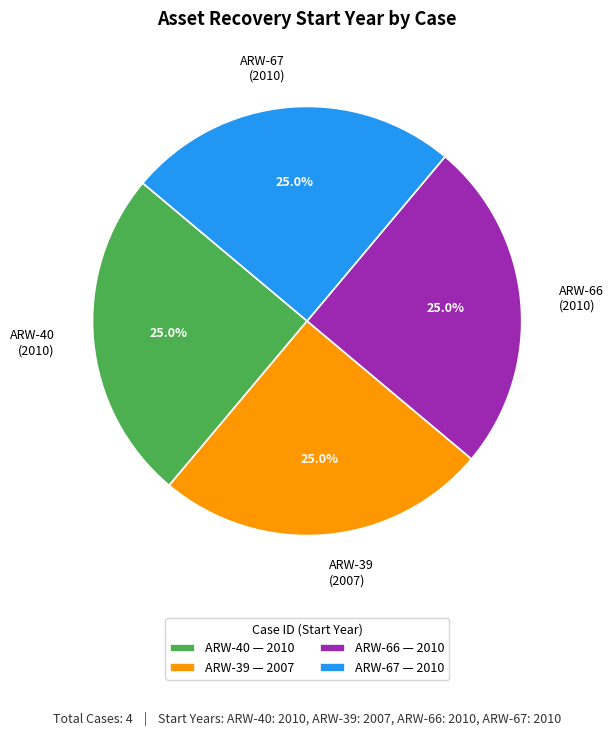

To the nearest percent, what is the combined percentage of ARW-67 and ARW-66?

50%